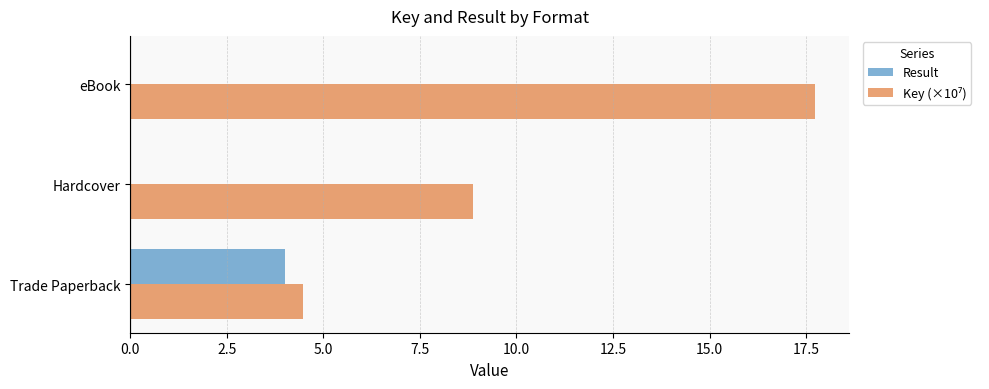

Is it true that Result equals 0.0 at eBook?

True